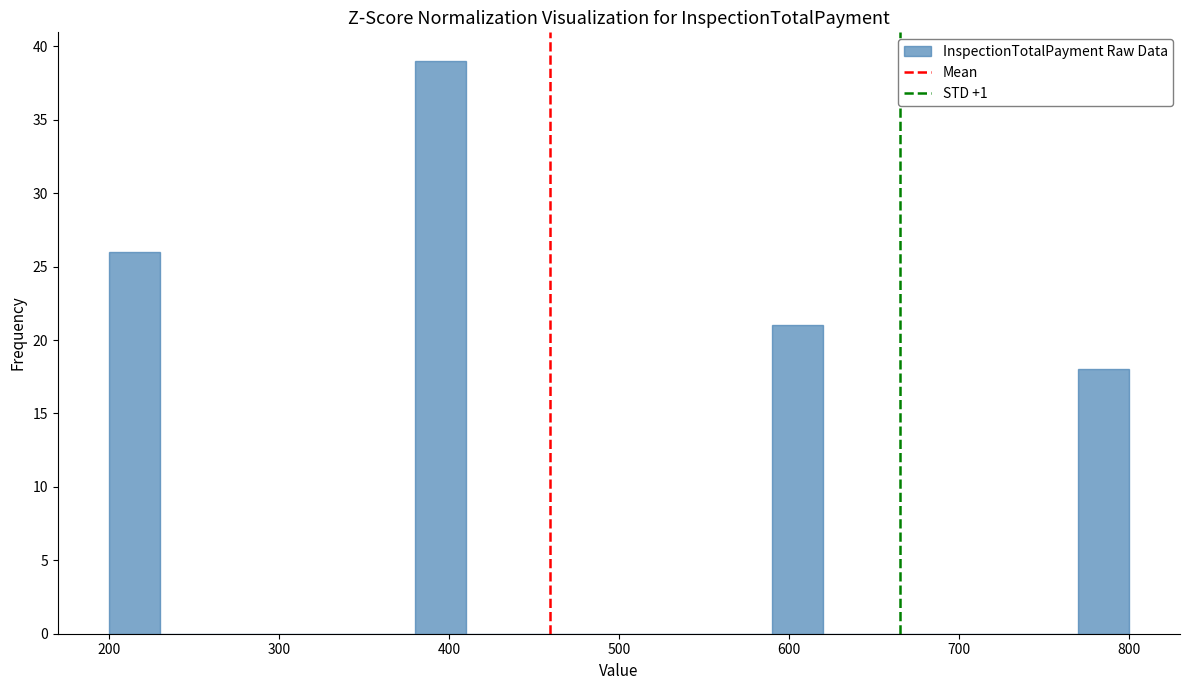

Read against the x-axis, roughly where is the centre of the tallest bar?

400